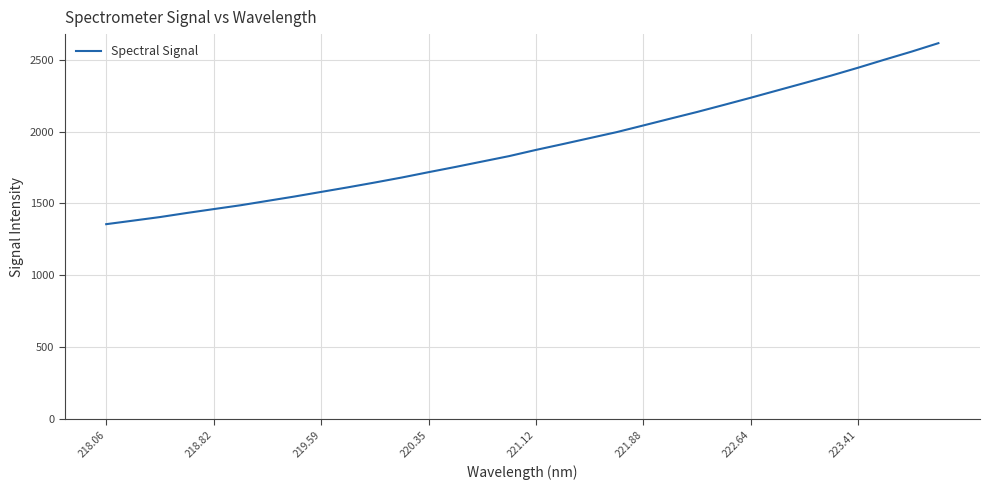

Does the chart have visible grid lines?

Yes